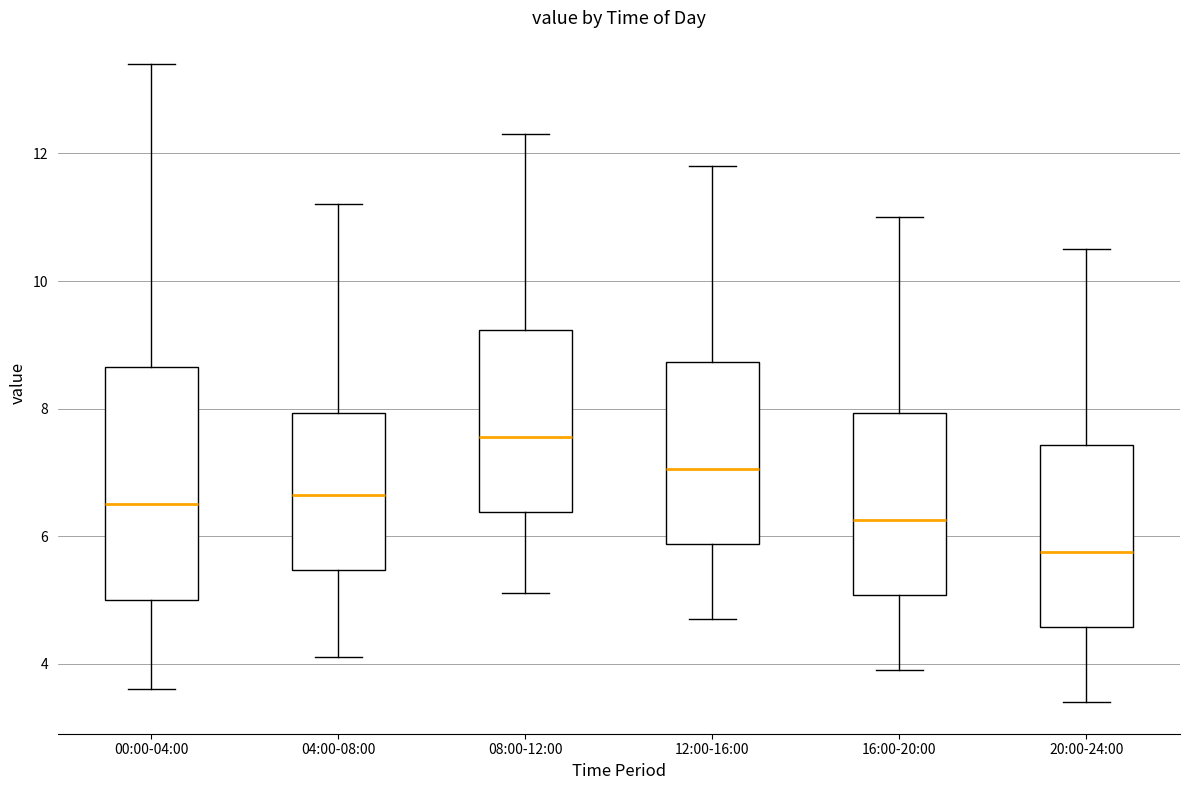

Which box has the lowest median line?

20:00-24:00